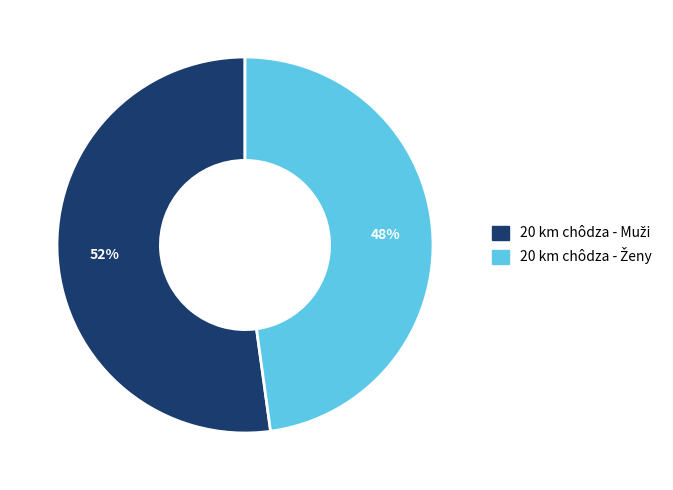

Count the number of slices in the pie.

2